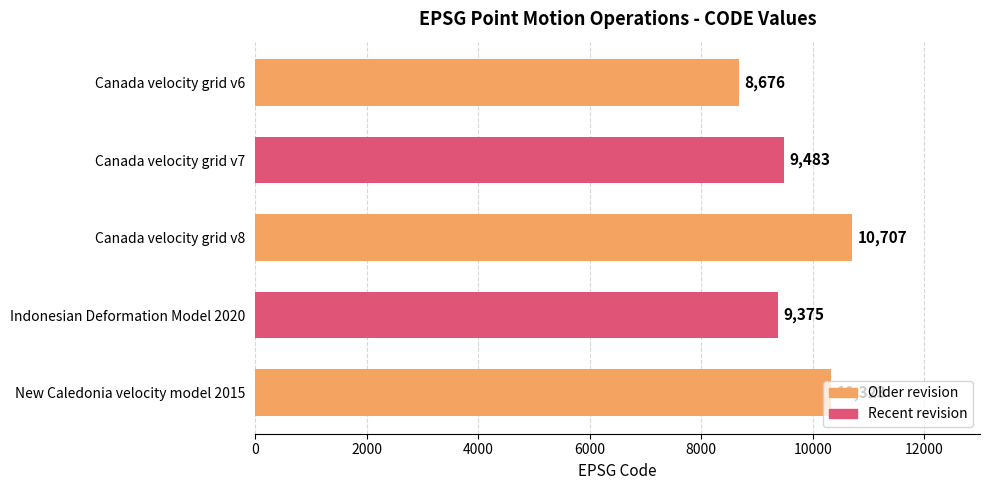

Rank the categories by value from lowest to highest.

Canada velocity grid v6, Indonesian Deformation Model 2020, Canada velocity grid v7, New Caledonia velocity model 2015, Canada velocity grid v8